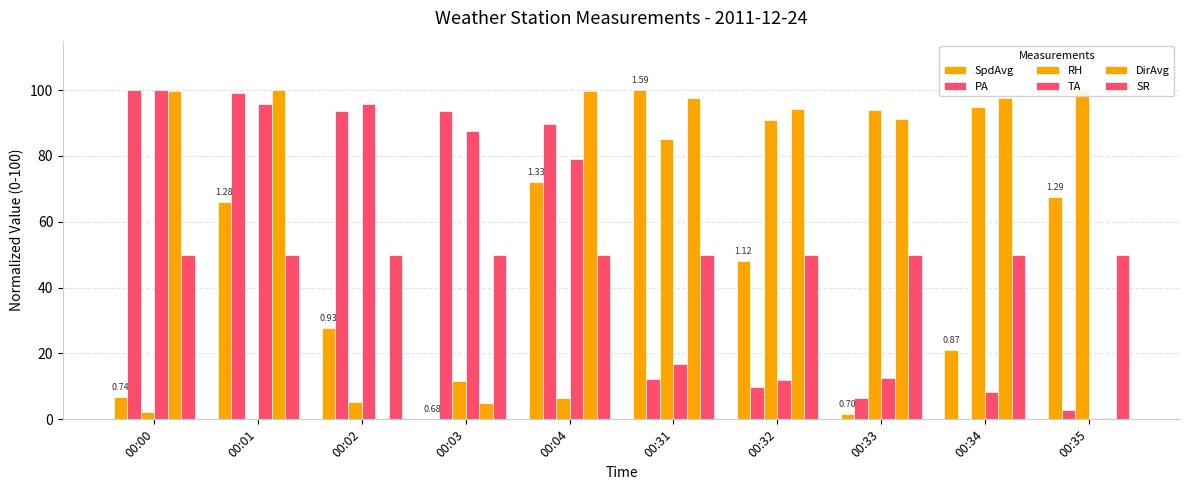

Does the chart contain stacked bars?

No